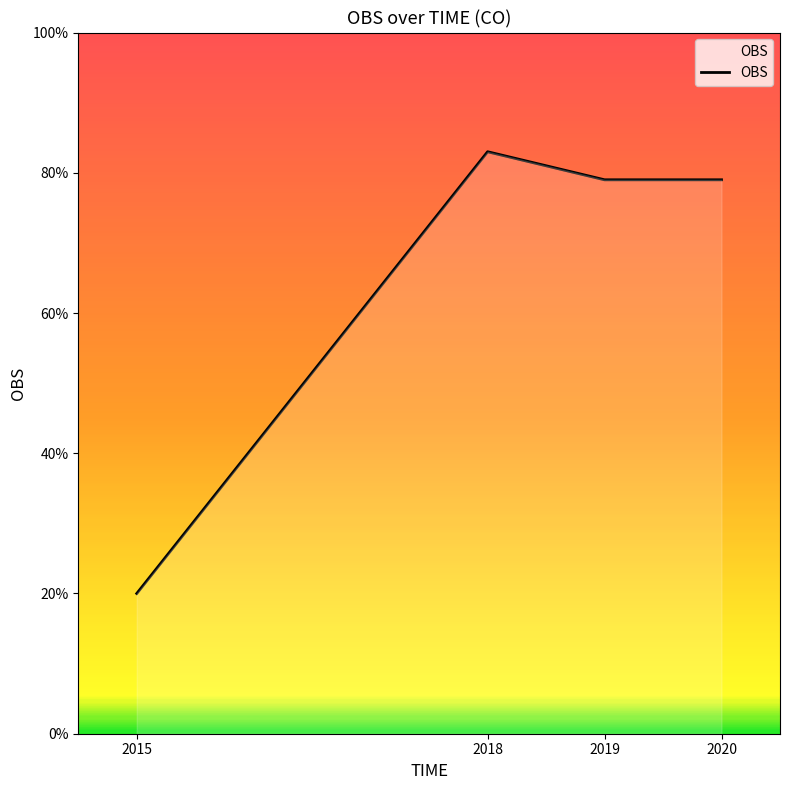

Does the chart display data point markers on the line(s)?

No